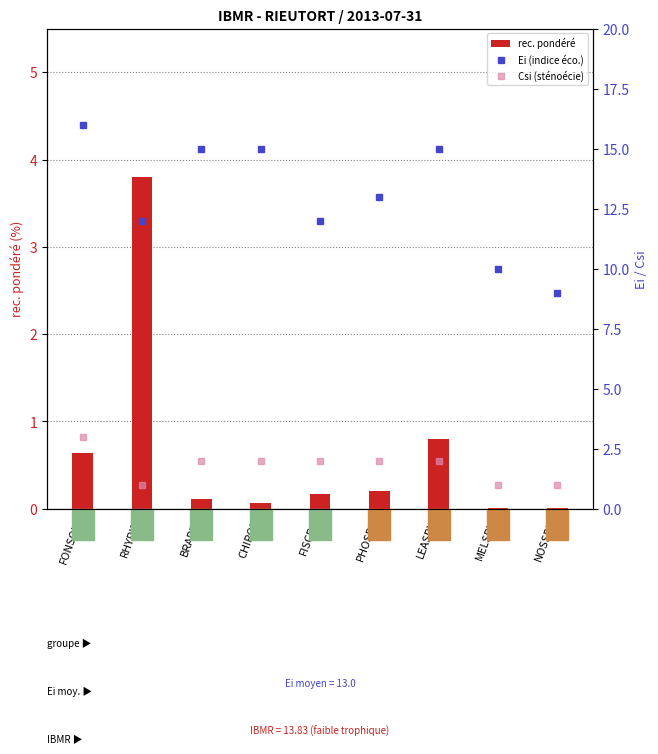

What is the difference between the maximum and second lowest values in the Csi (sténoécie) series?

2.0